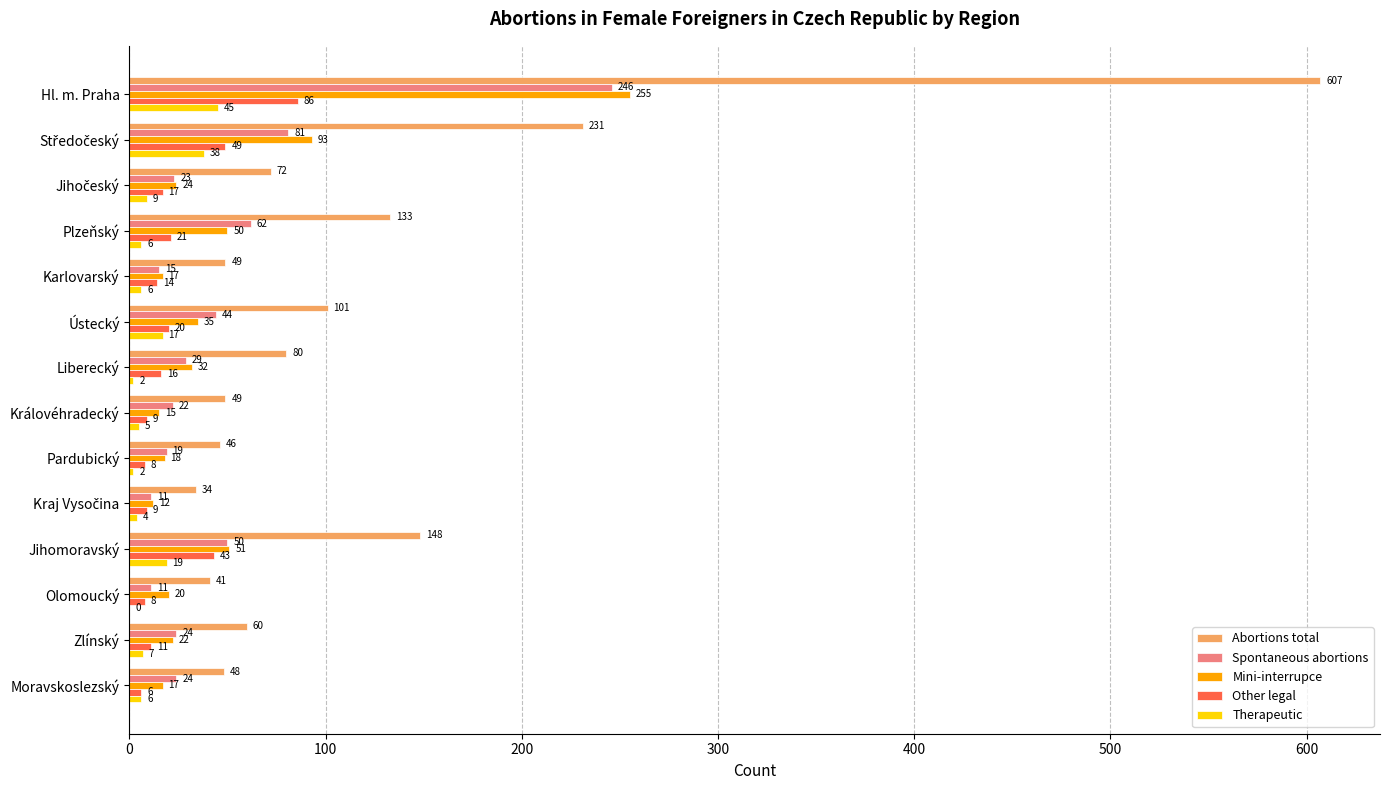

What is the maximum value for Therapeutic?

45